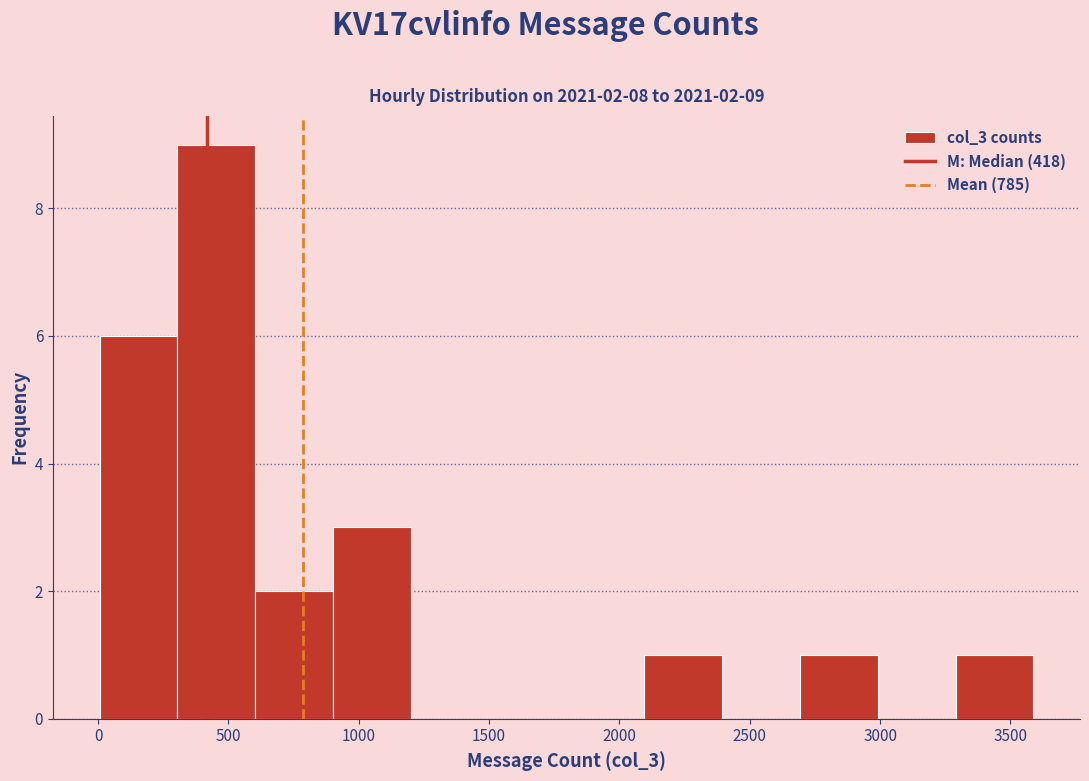

Over which range of the x-axis is the bar tallest?

300 to 600